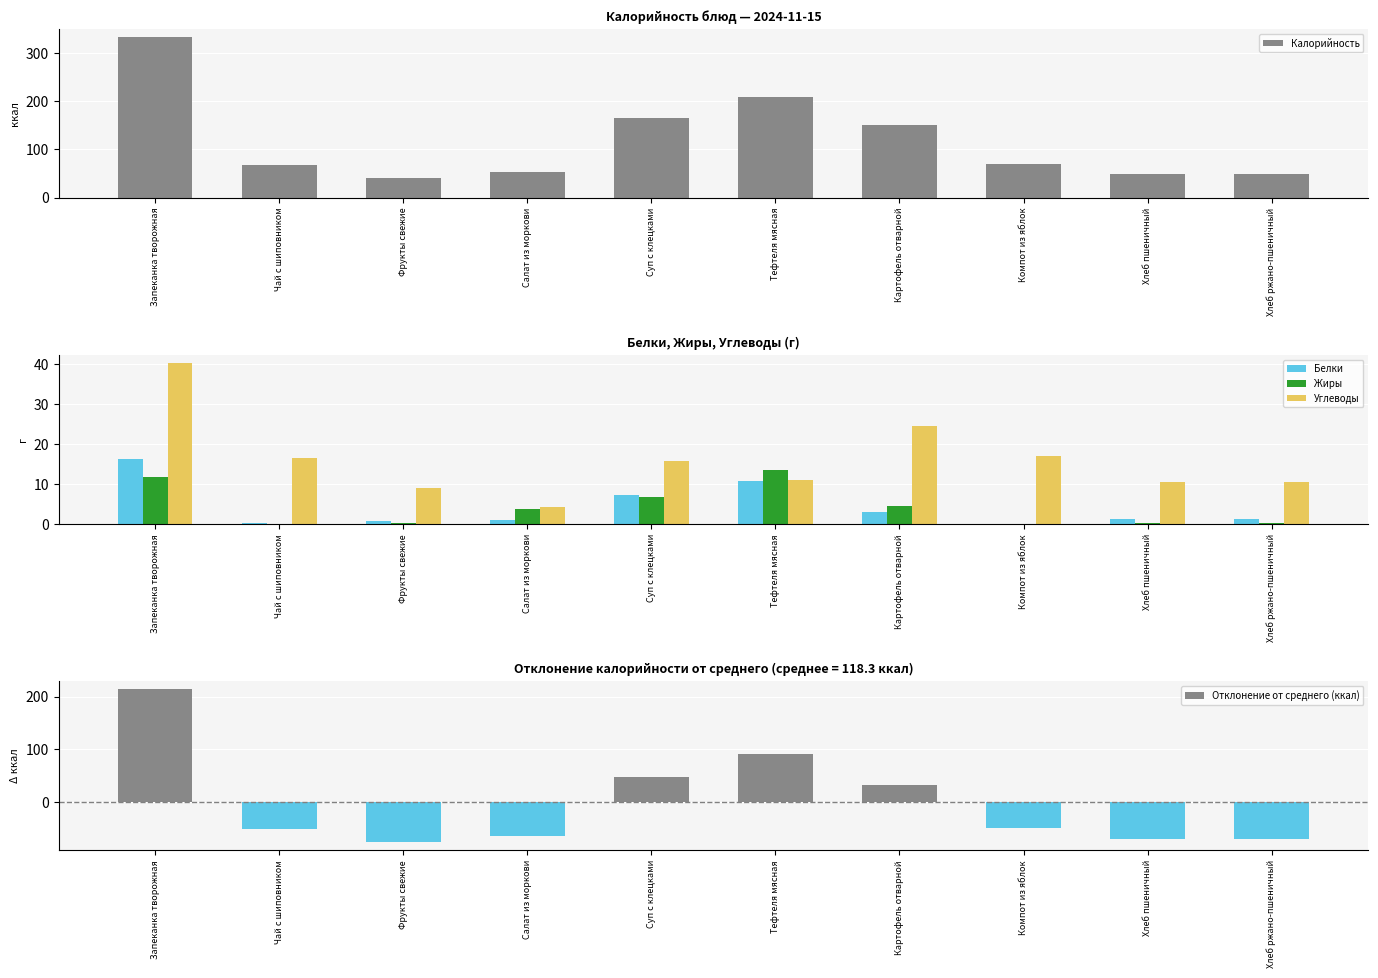

What position from the right is Салат из моркови?

7